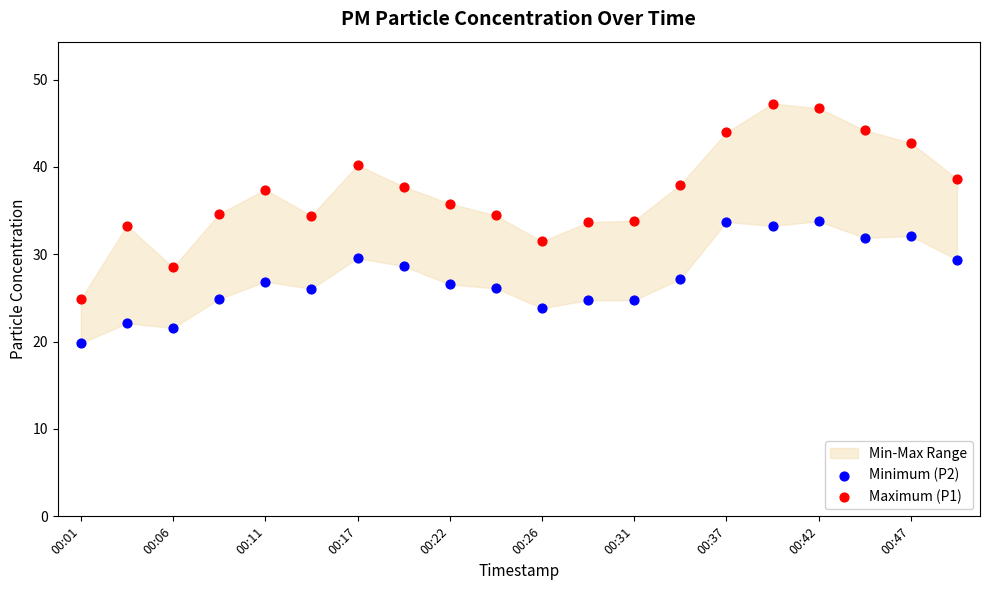

Which series has the largest Y range (max minus min)?

Maximum (P1)